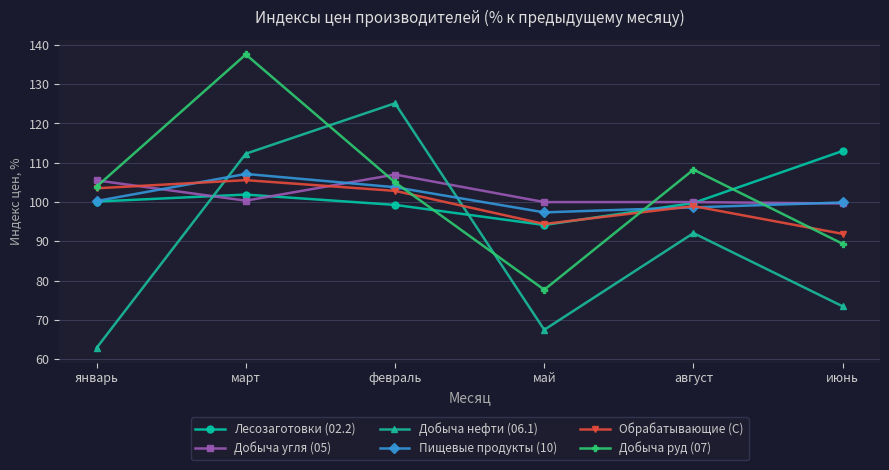

Read the Лесозаготовки (02.2) value at март.

101.9